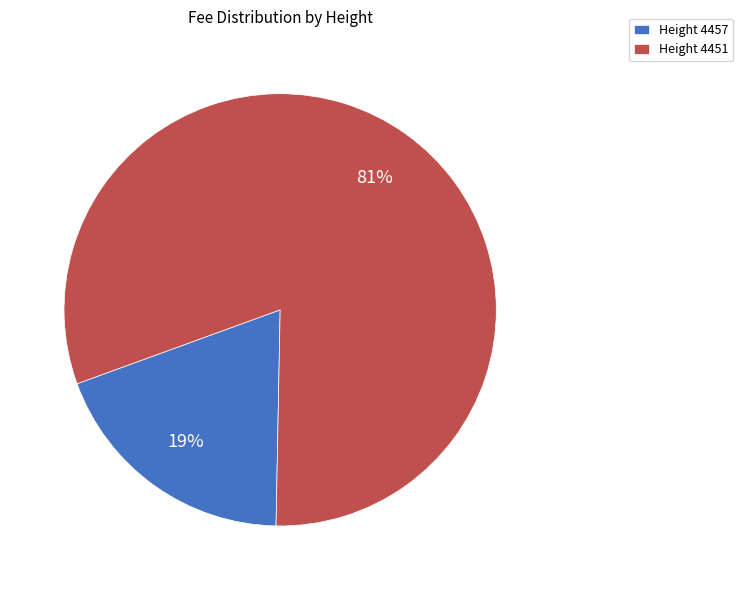

To the nearest percent, what is the difference between the largest and smallest slice percentages?

62%